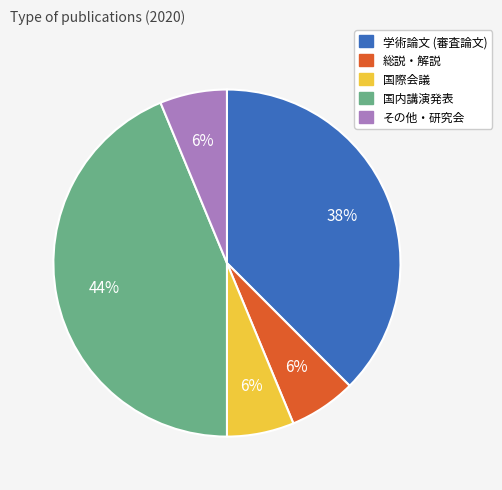

Which has a higher value, 国内講演発表 or 国際会議?

国内講演発表